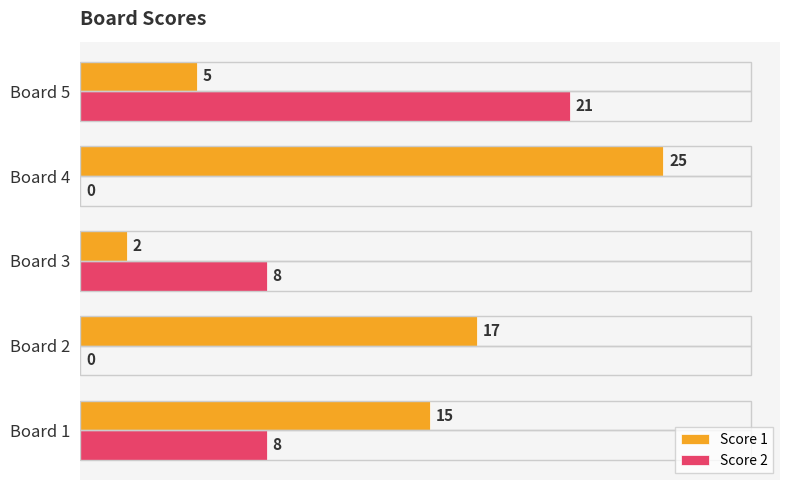

The Score 2 series shows 14 at Board 1. True or false?

False